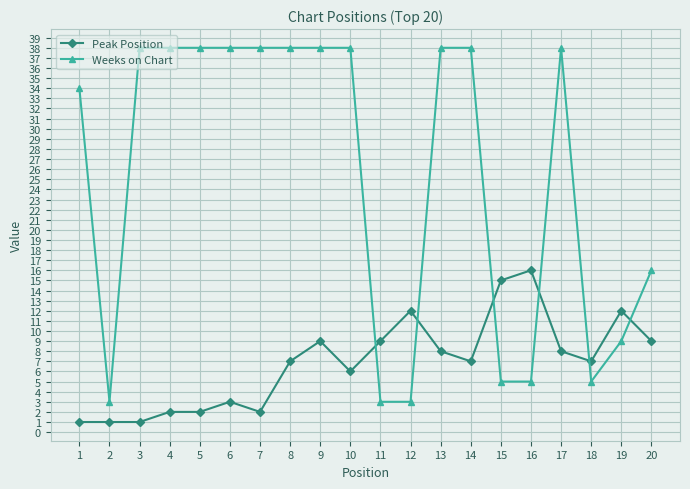

What is the greatest value displayed?

38